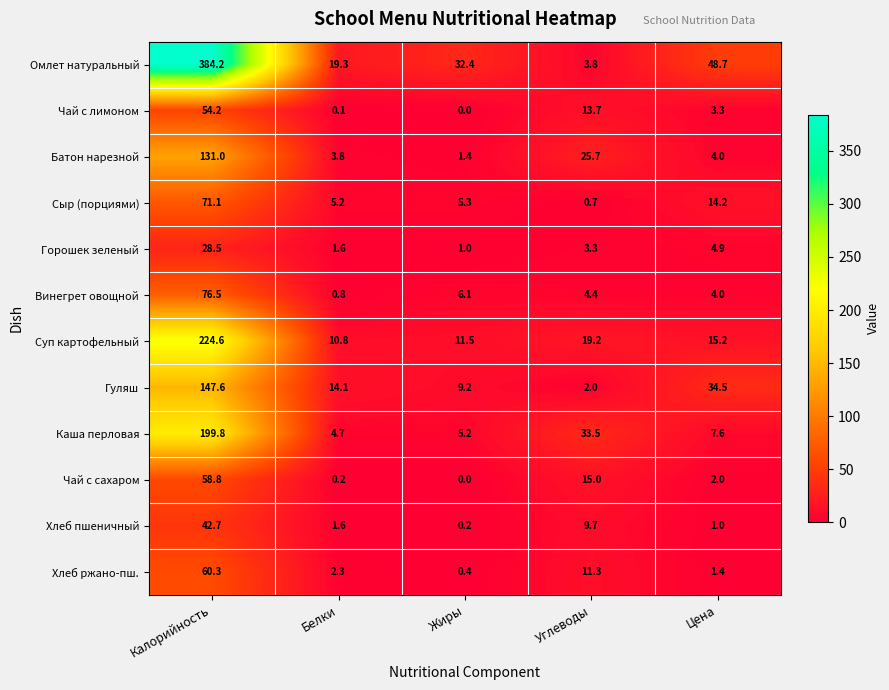

What is the sum of the Винегрет овощной values at Цена and Калорийность?

80.5